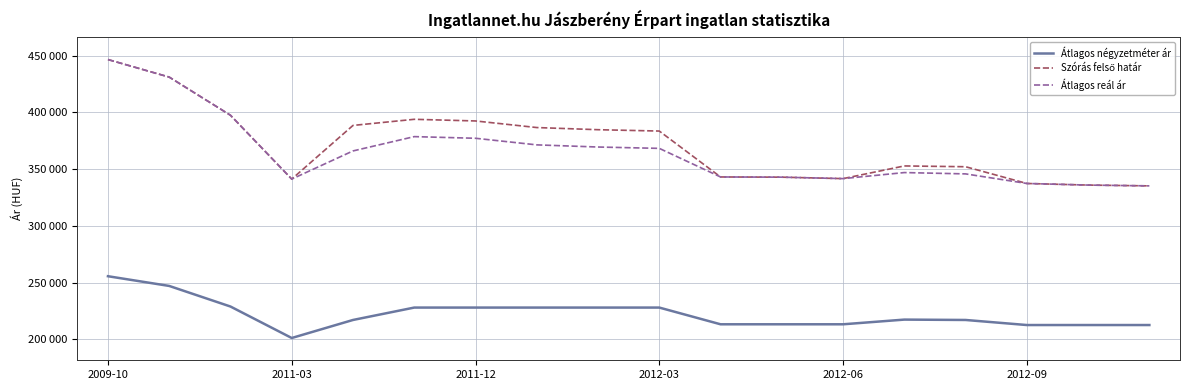

Is this an area chart (filled region under the line)?

No